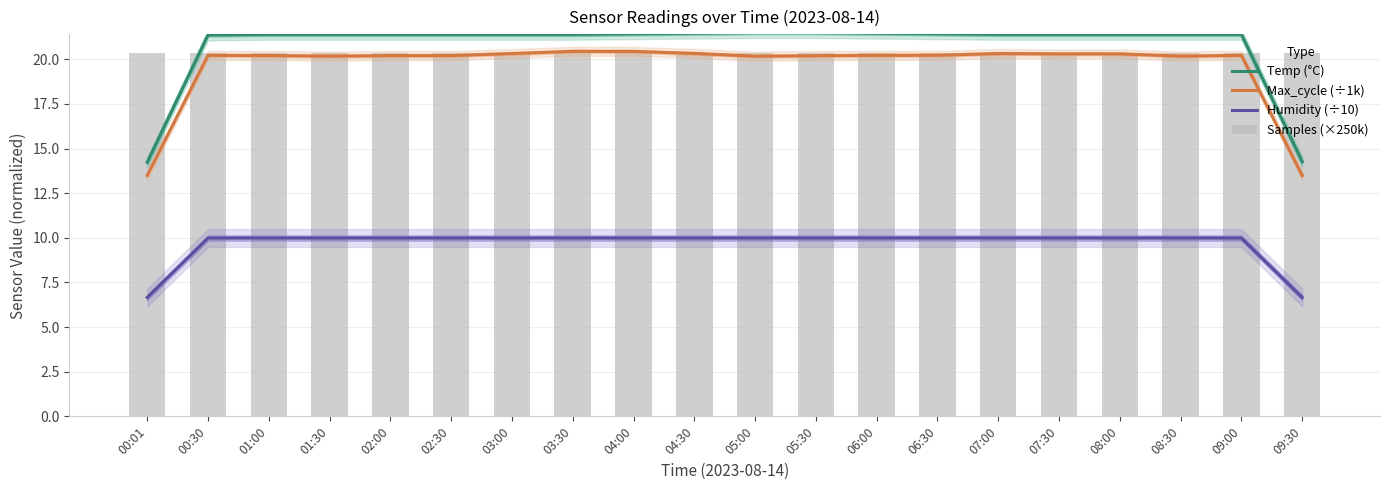

Rank the series by their maximum value, from lowest to highest.

Humidity (÷10), Samples (×250k), Max_cycle (÷1k), Temp (°C)